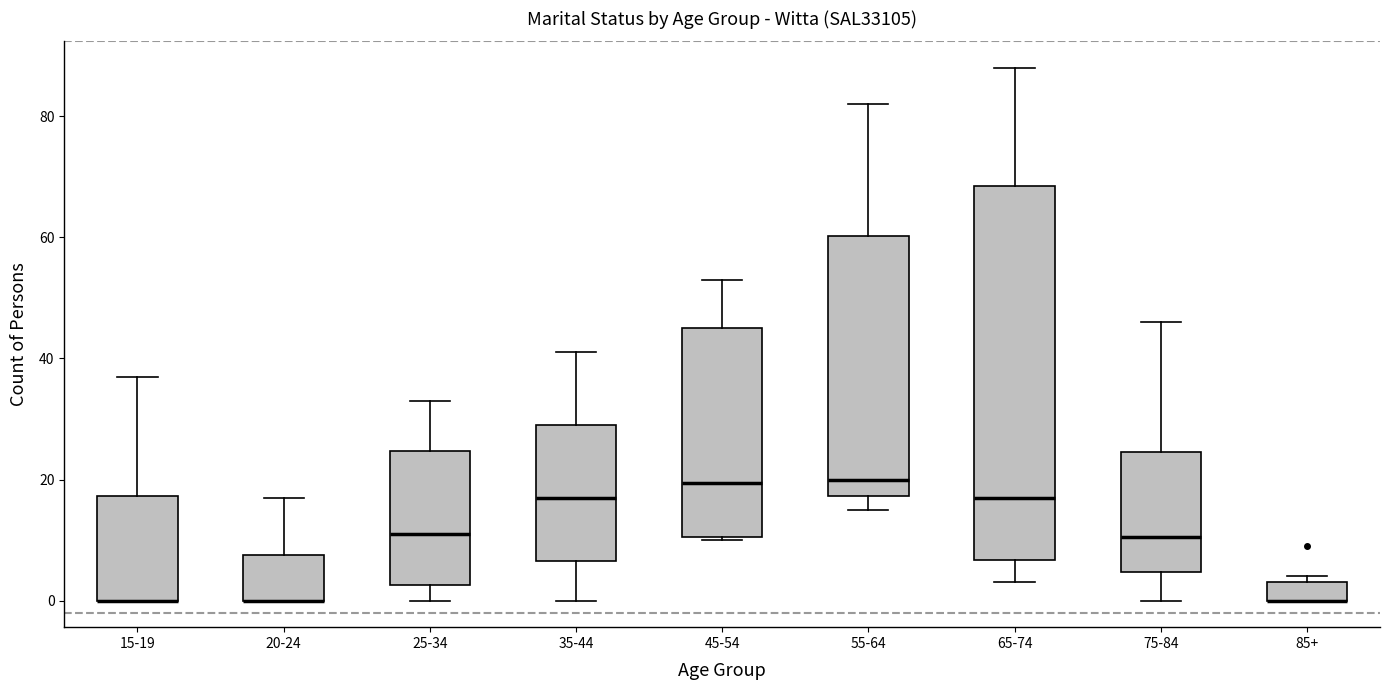

Where does the upper whisker of the box for 35-44 end on the y-axis? The values are not printed on the chart, so give them approximately, as read against the axis.

42